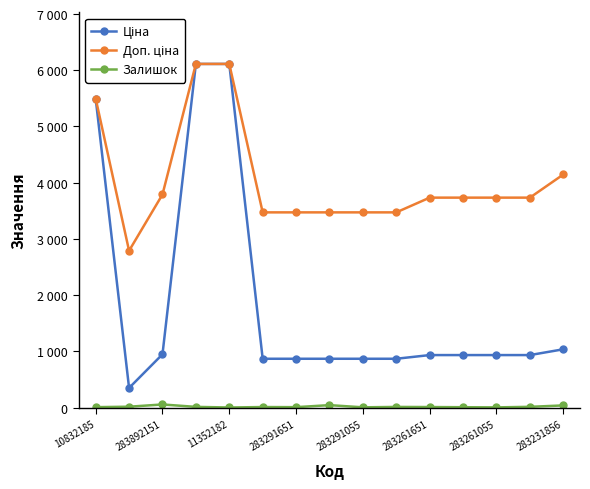

Which series has the largest range (max minus min)?

Ціна